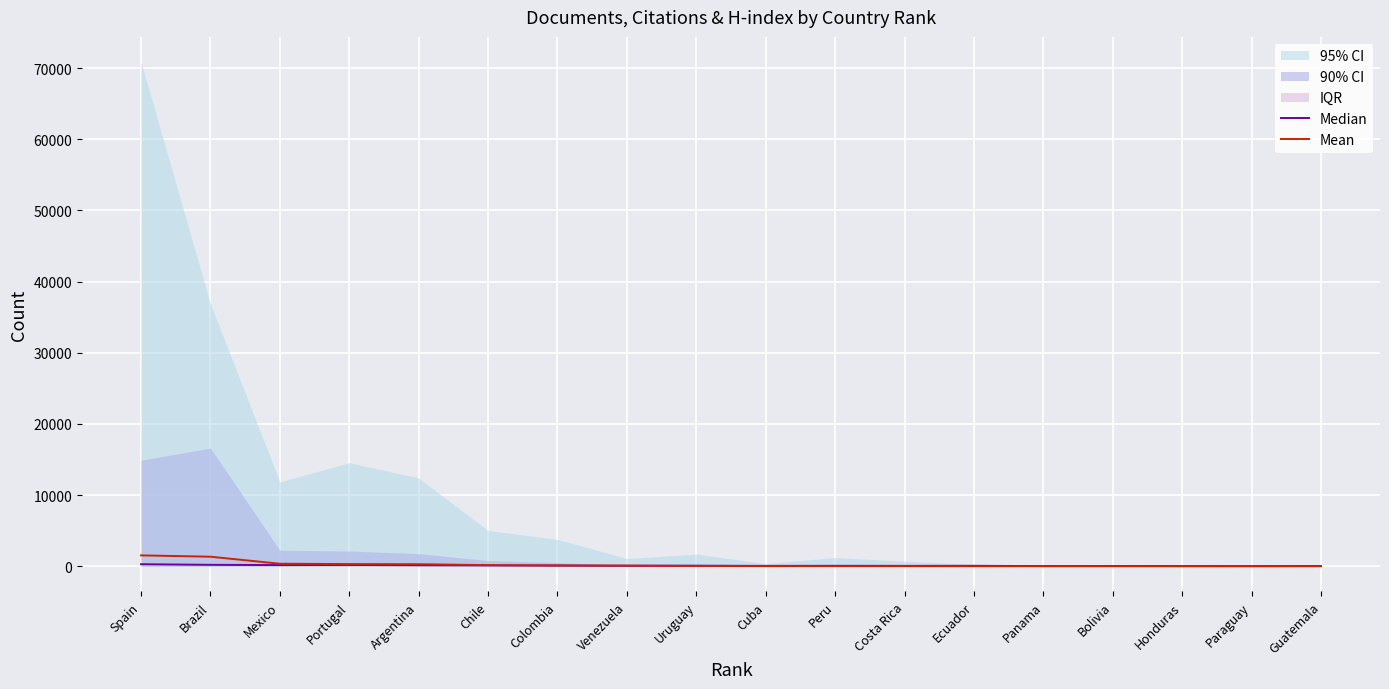

What is the value of the Mean point at the 8th from the left?

88